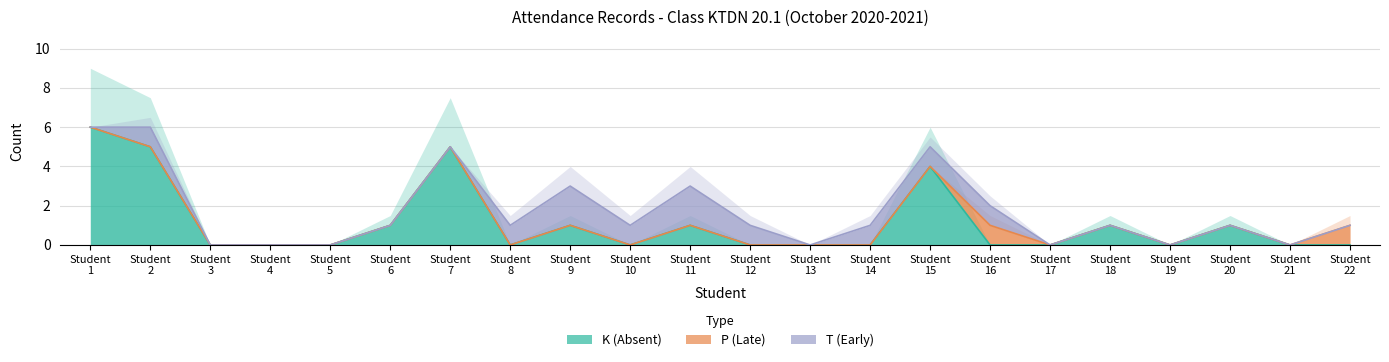

Is it true that T (Early) equals -1 at 7?

False